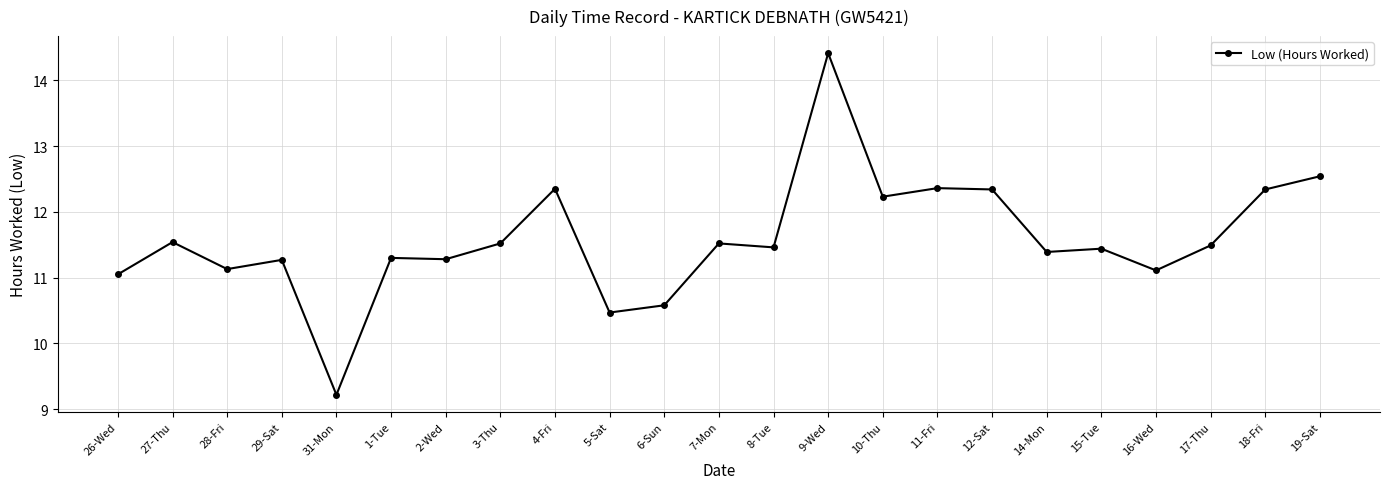

At which category does the data reach its first local peak?

27-Thu